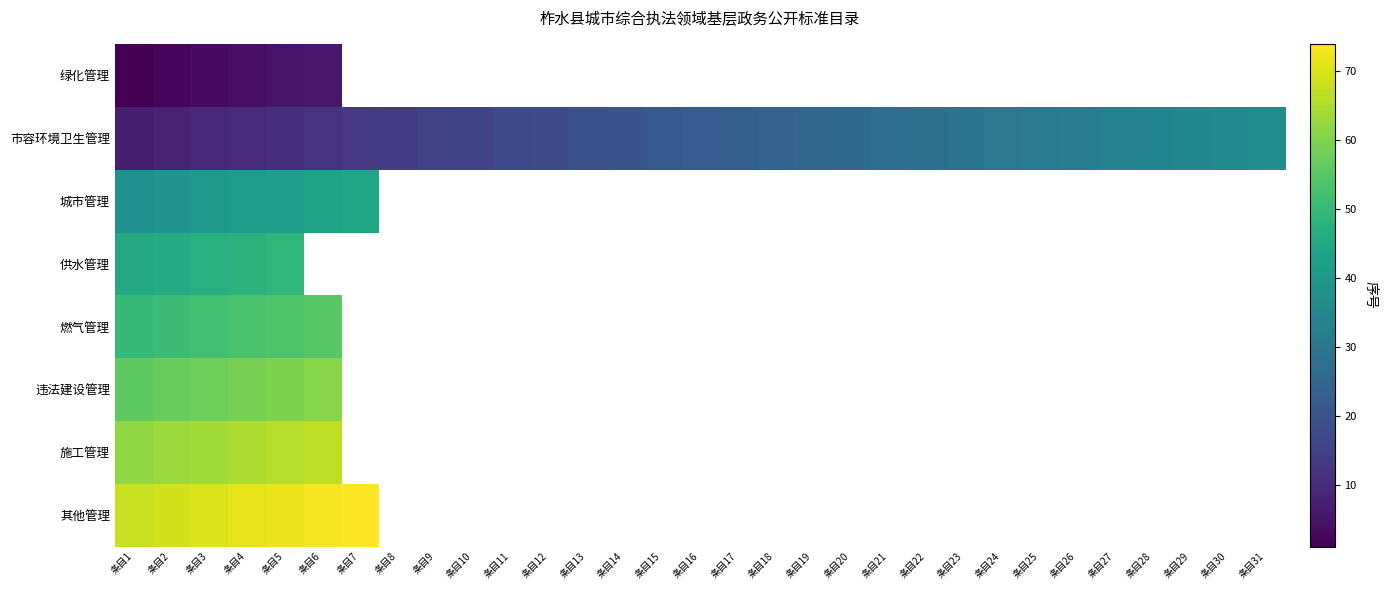

How many positive values does the 城市管理 series have?

7